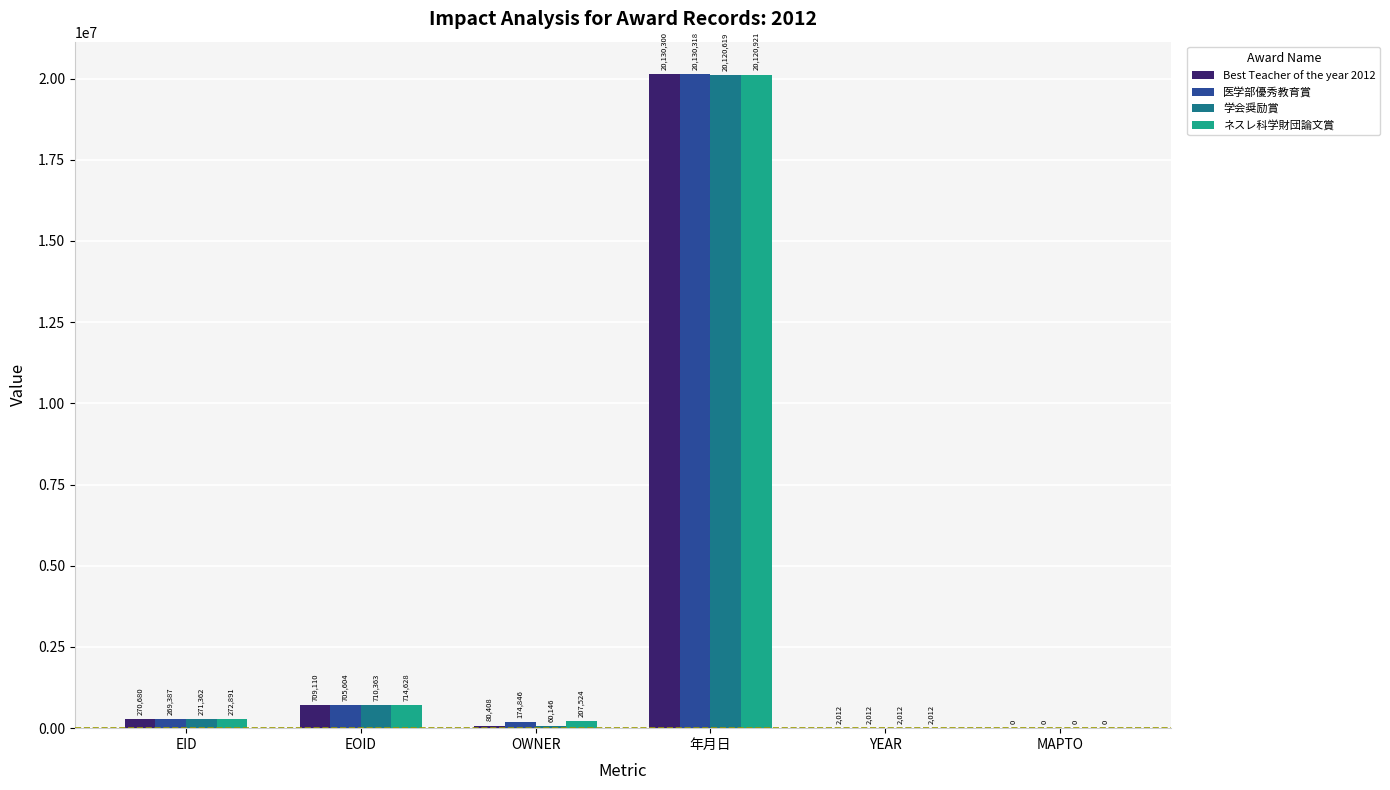

What is the total value across all series at OWNER?

522924